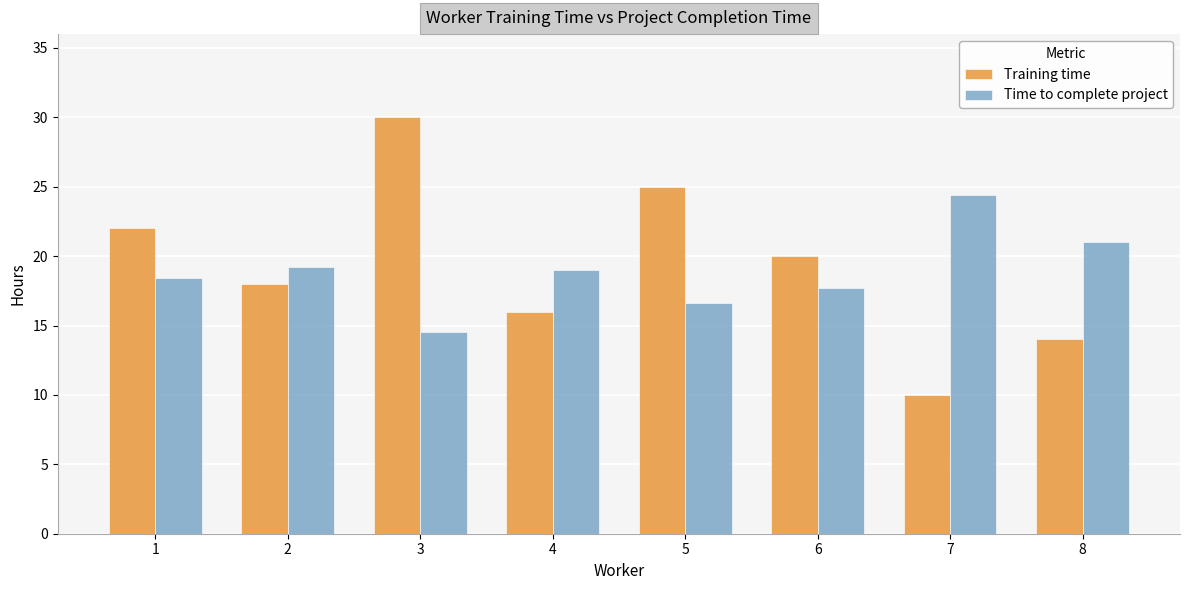

How many bars are there in total?

16